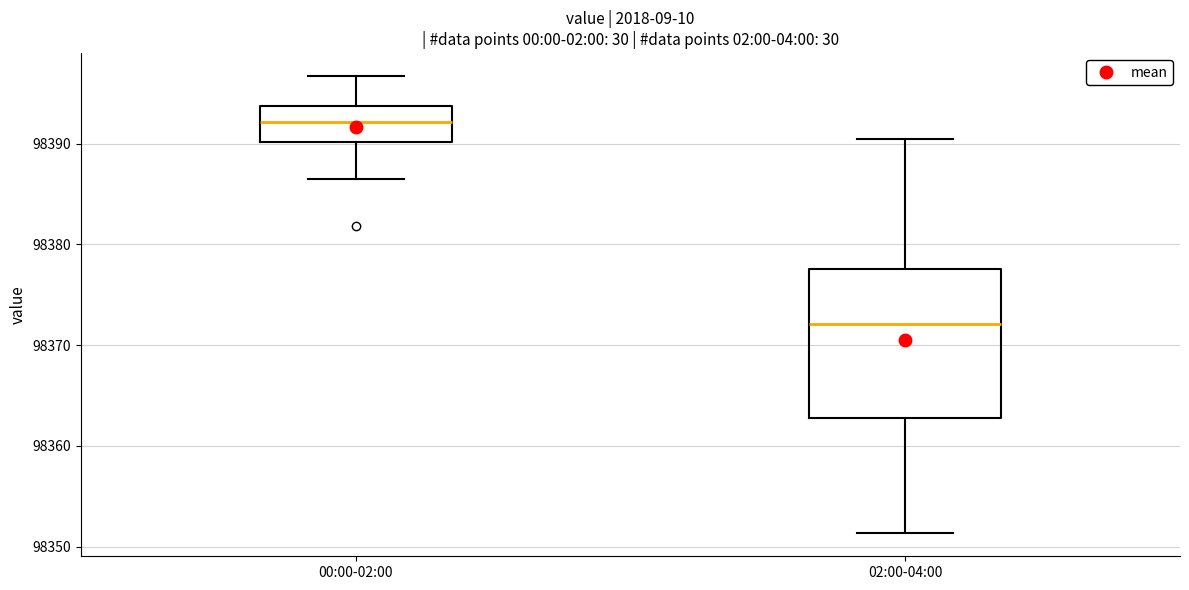

Reading left to right, transcribe this box plot: for each box, give where its median line is, the range the box spans, and where its two whiskers end, as read against the y-axis. The values are not printed on the chart, so give them approximately, as read against the axis.

00:00-02:00: median 98392, box 98390 to 98394, whiskers 98386 to 98397
02:00-04:00: median 98372, box 98363 to 98378, whiskers 98351 to 98390